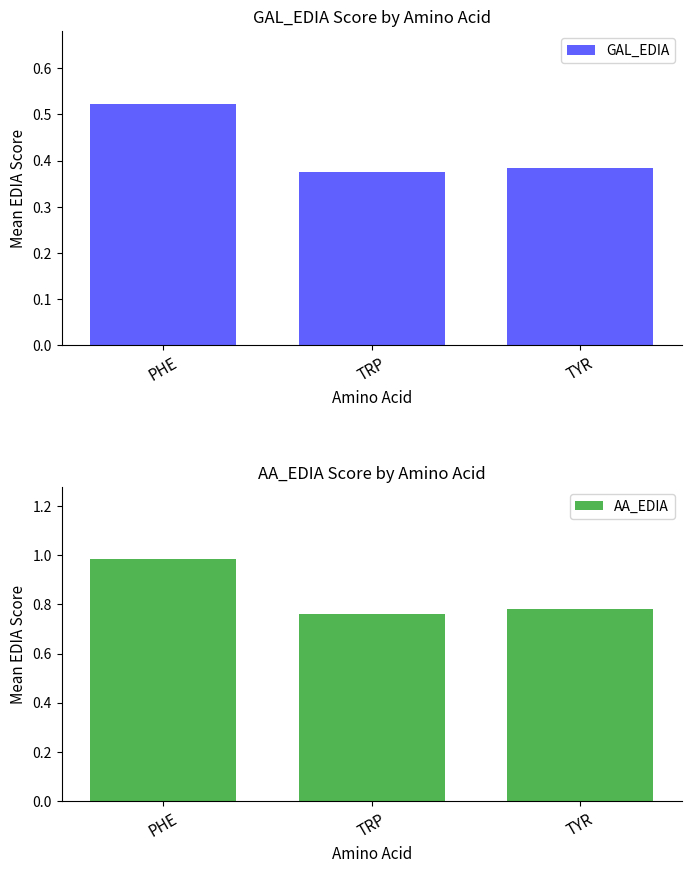

The value of GAL_EDIA at TRP is 0.4. True or false?

True